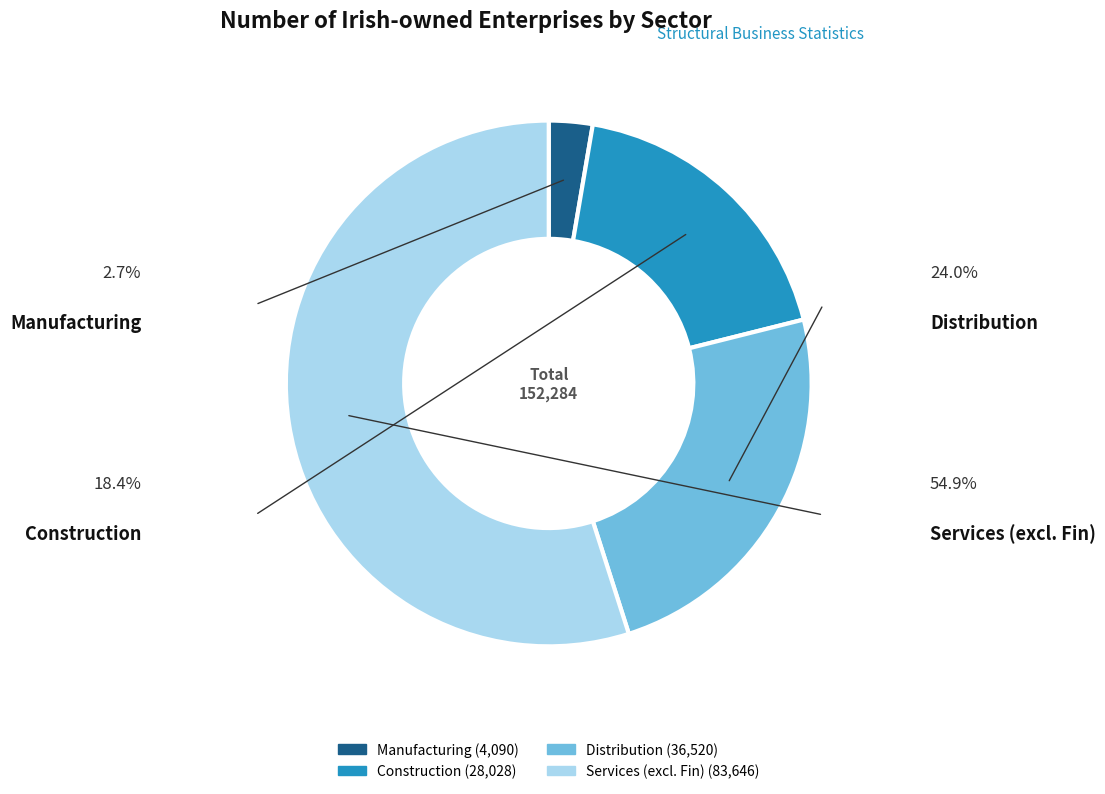

Does any single category account for the majority?

Yes